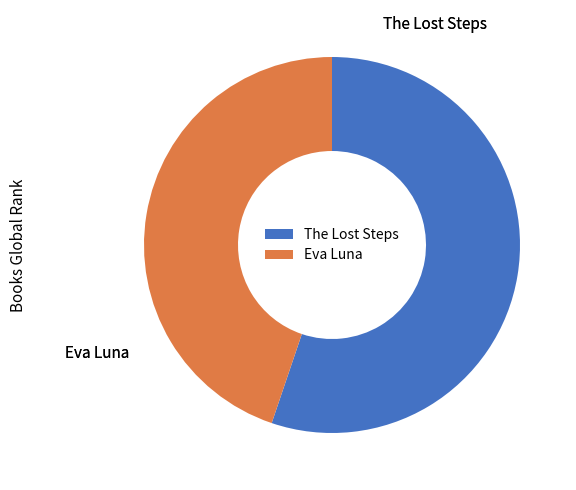

How many segments does this pie chart have?

2